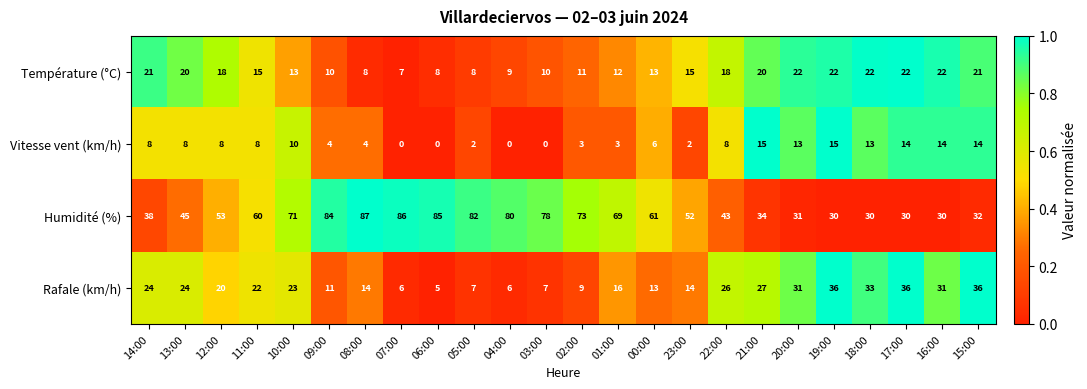

Which series changed the most between 04:00 and 16:00?

Humidité (%)